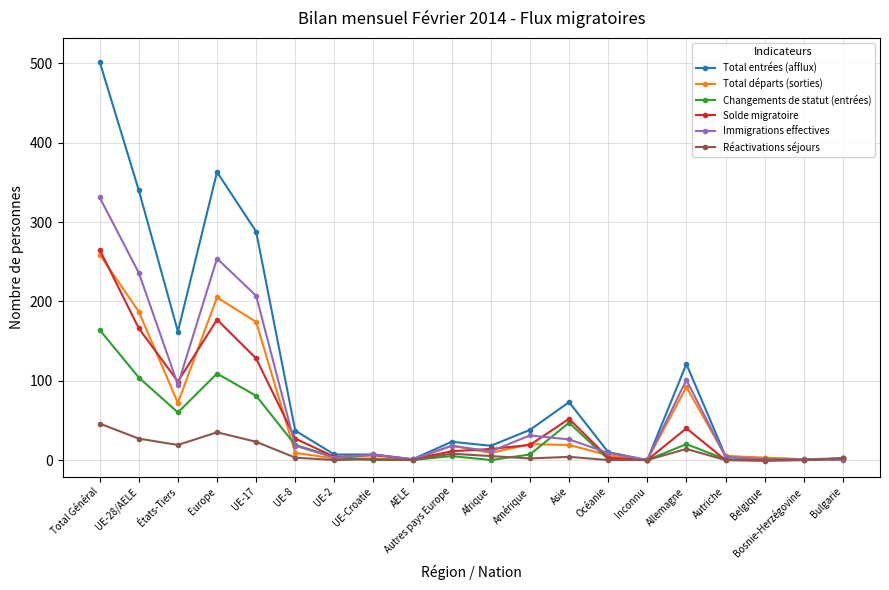

Between Europe and Bulgarie, which series saw the biggest shift?

Total entrées (afflux)